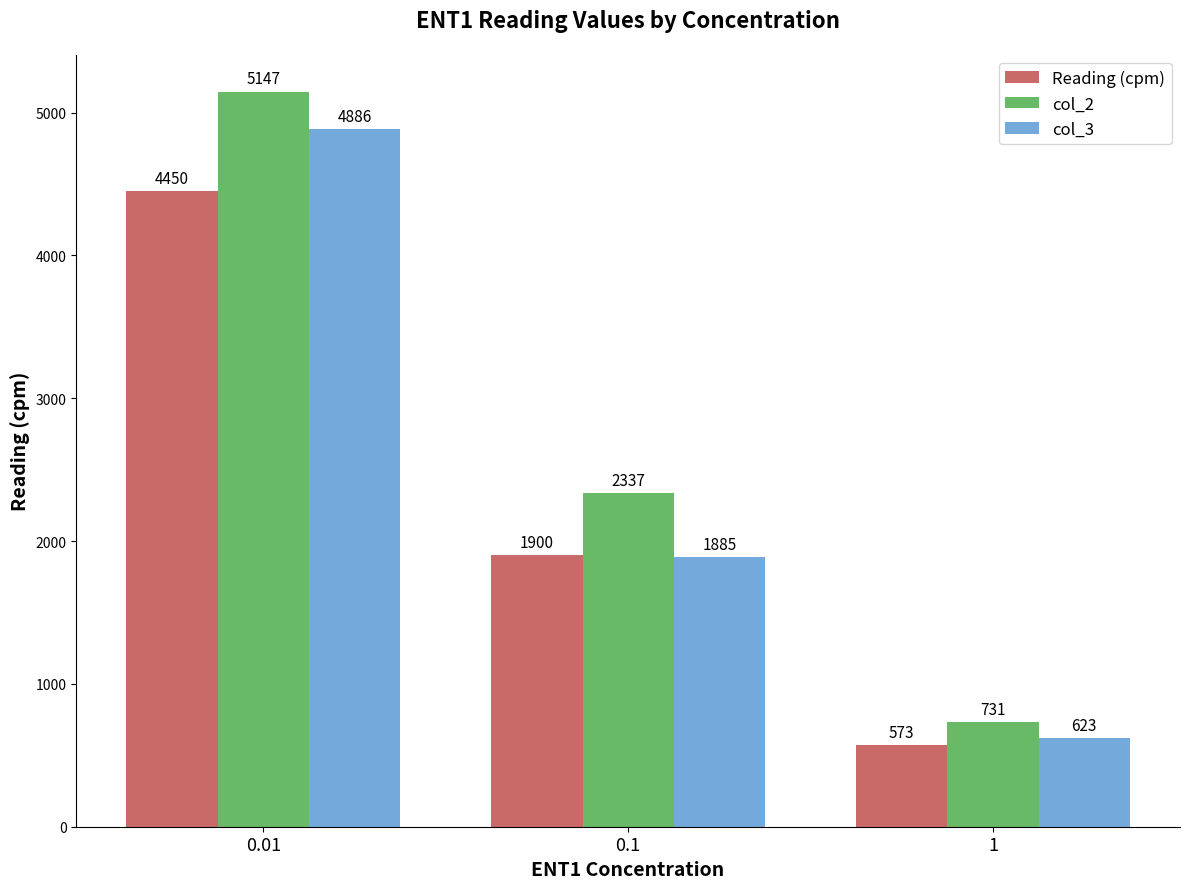

The col_2 series shows 8849 at 0.01. True or false?

False